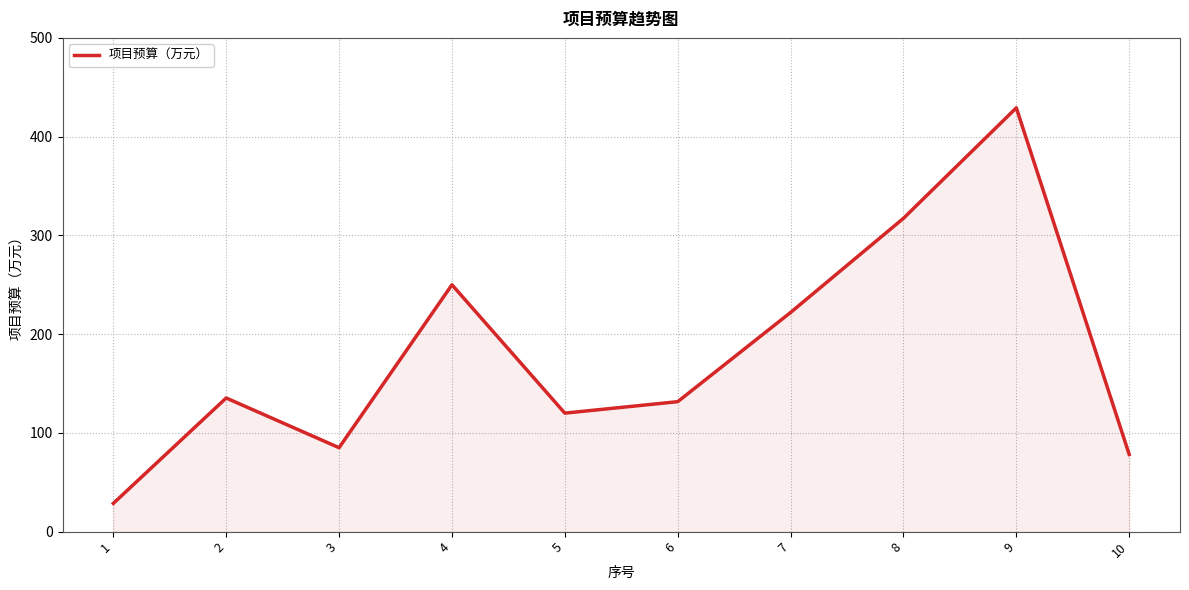

Between 3 and 10, which is larger?

3